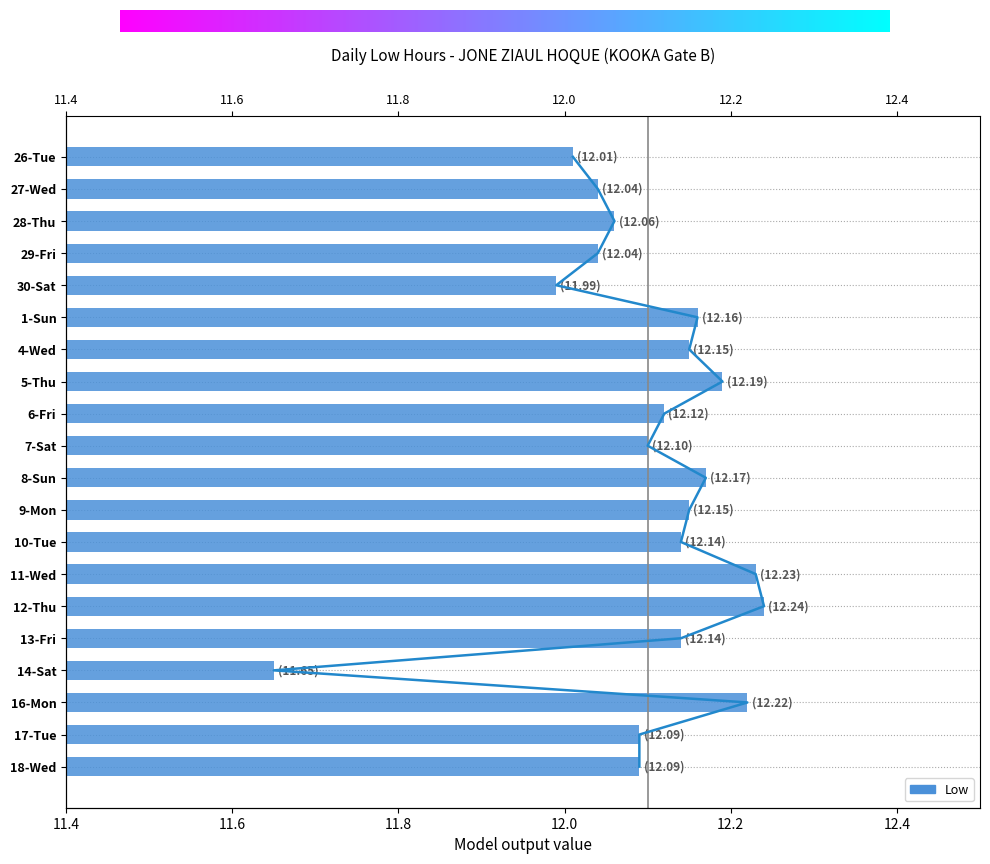

Between 17-Tue and 4-Wed, which is larger?

4-Wed